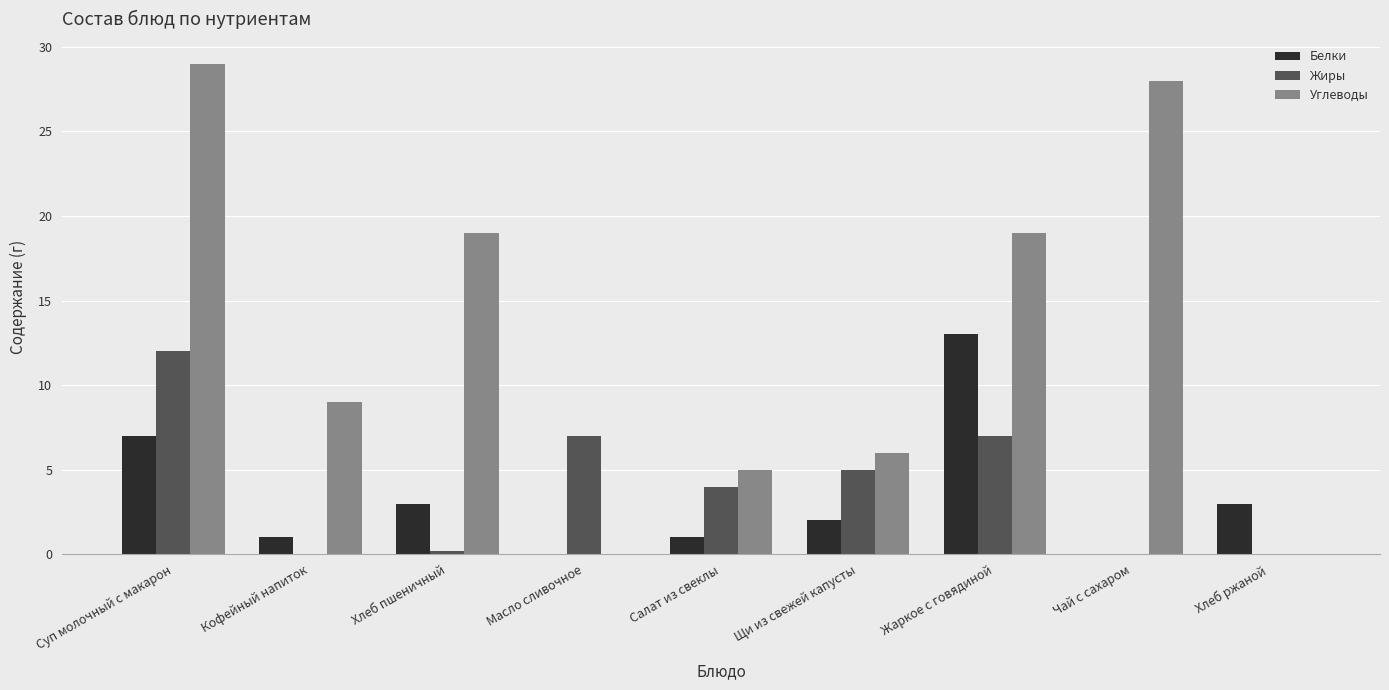

What is the approximate value of Белки at Хлеб ржаной?

3.0